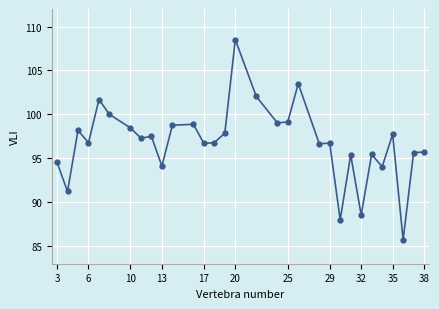

Does the chart have visible grid lines?

Yes